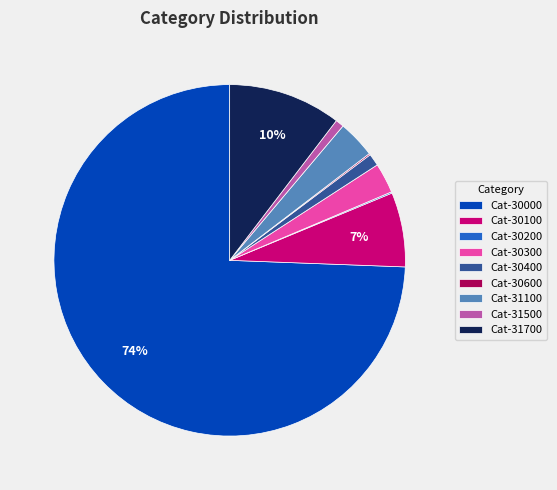

Does Cat-30000 represent more than half of the total?

Yes